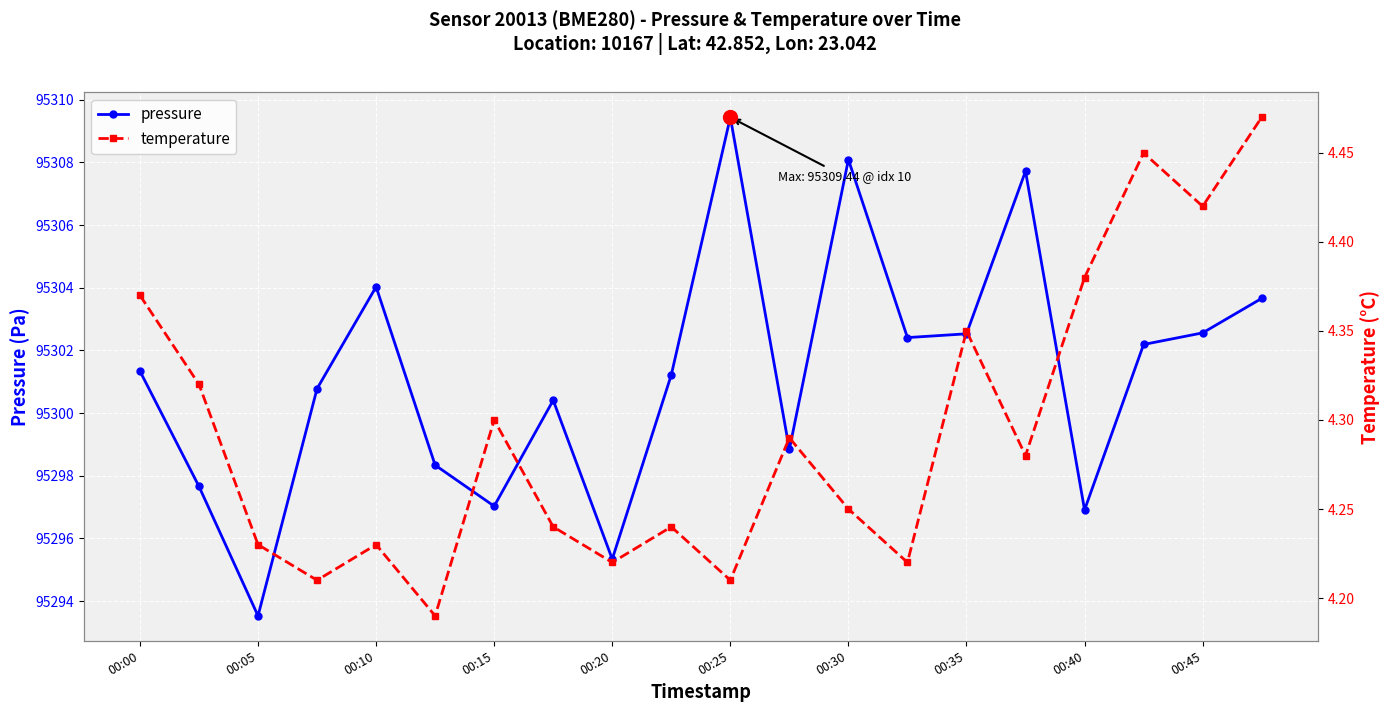

In pressure, how many points are higher than both neighbors (excluding endpoints)?

5